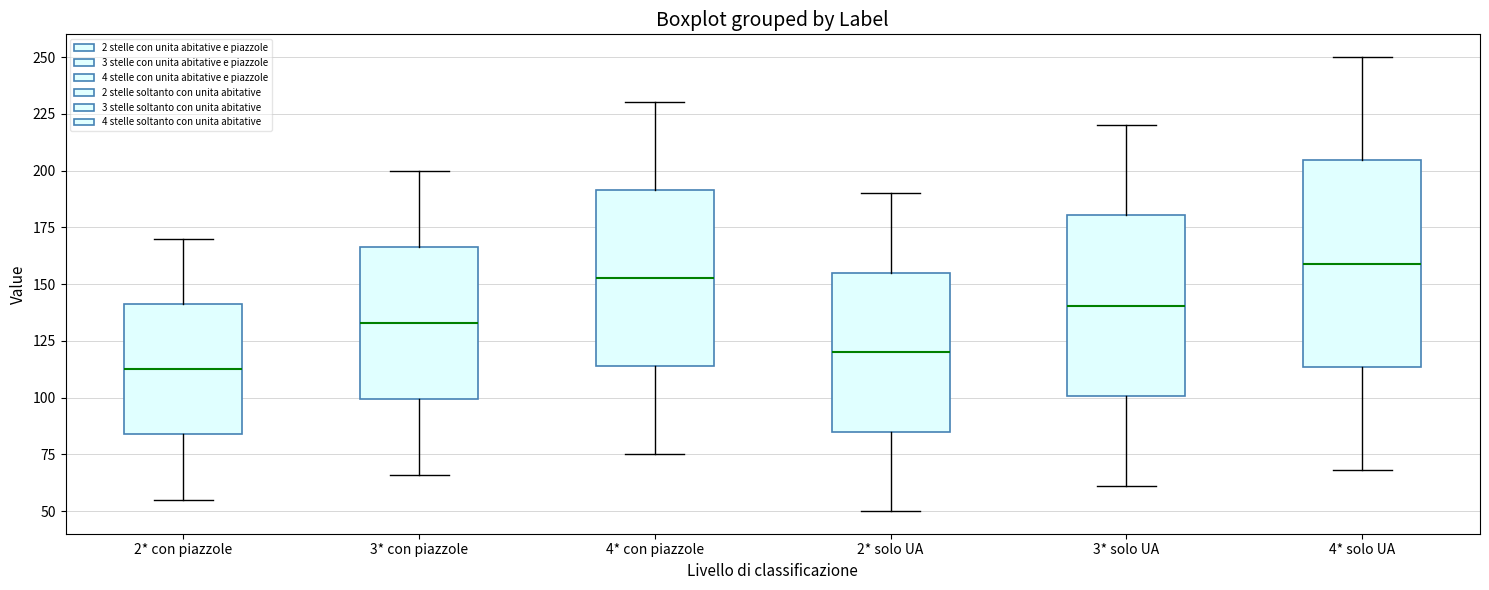

Comparing the boxes themselves (not the whiskers), which one is the tallest?

4* solo UA